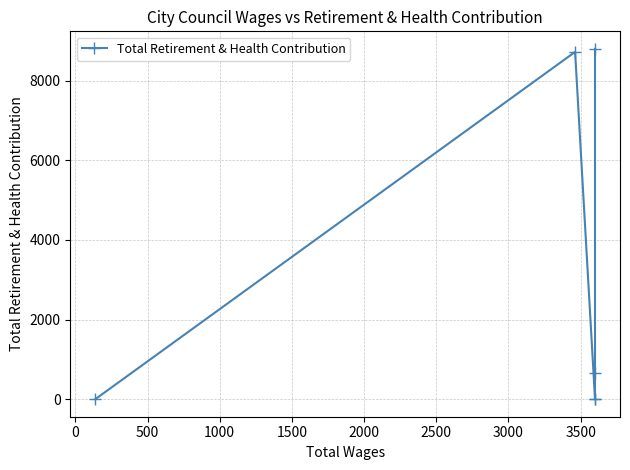

Does the chart have visible grid lines?

Yes